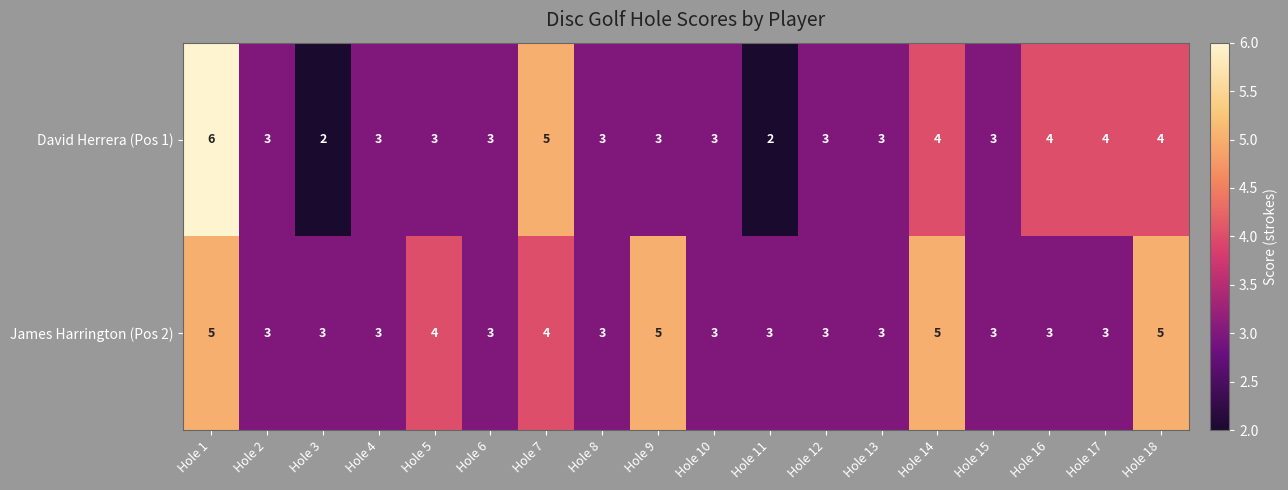

What is the smallest value displayed?

2